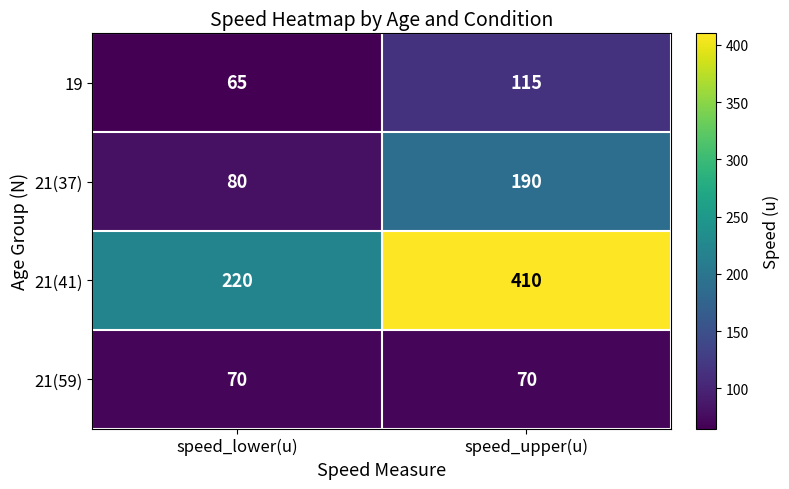

At how many categories does at least one series exceed 128?

2